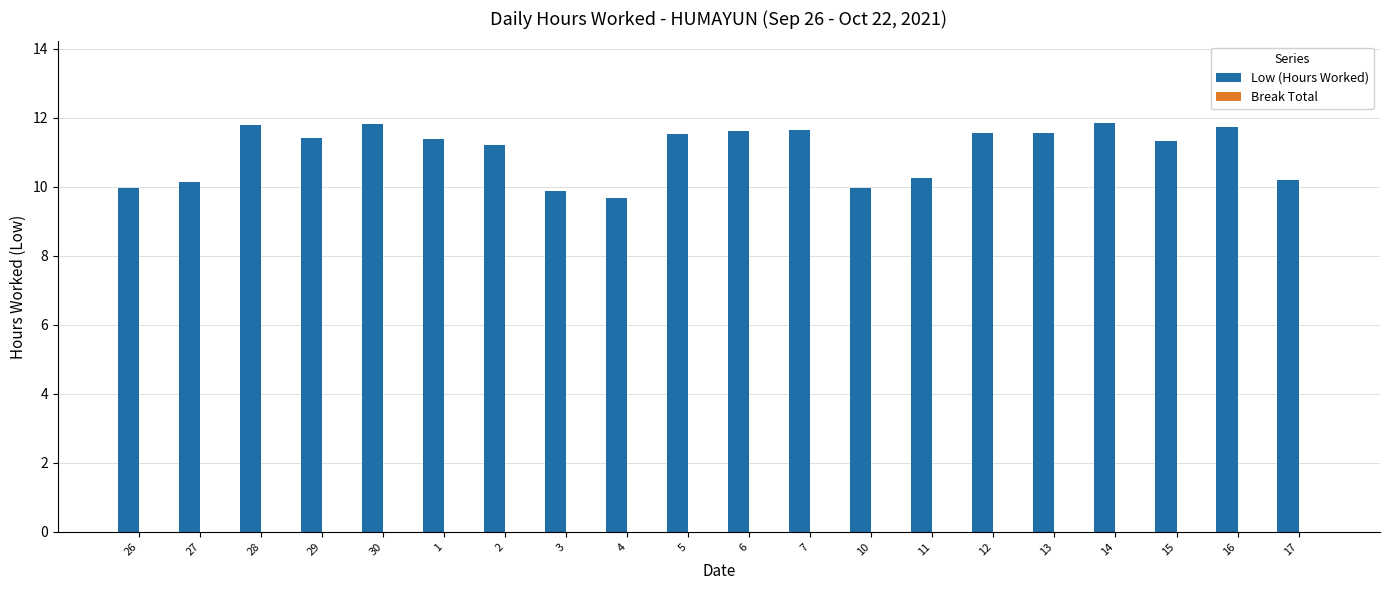

What is the smallest value displayed?

9.7